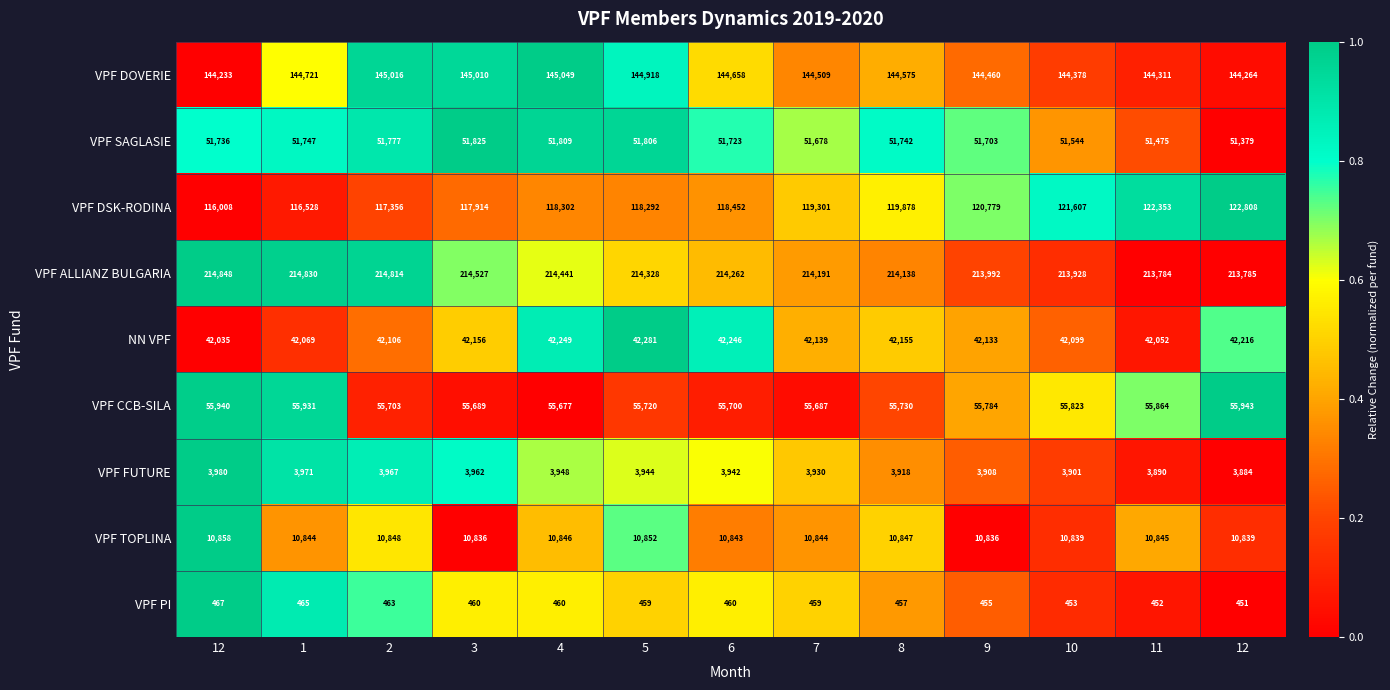

Rank the series at 4 from lowest to highest value.

VPF PI, VPF FUTURE, VPF TOPLINA, NN VPF, VPF SAGLASIE, VPF CCB-SILA, VPF DSK-RODINA, VPF DOVERIE, VPF ALLIANZ BULGARIA